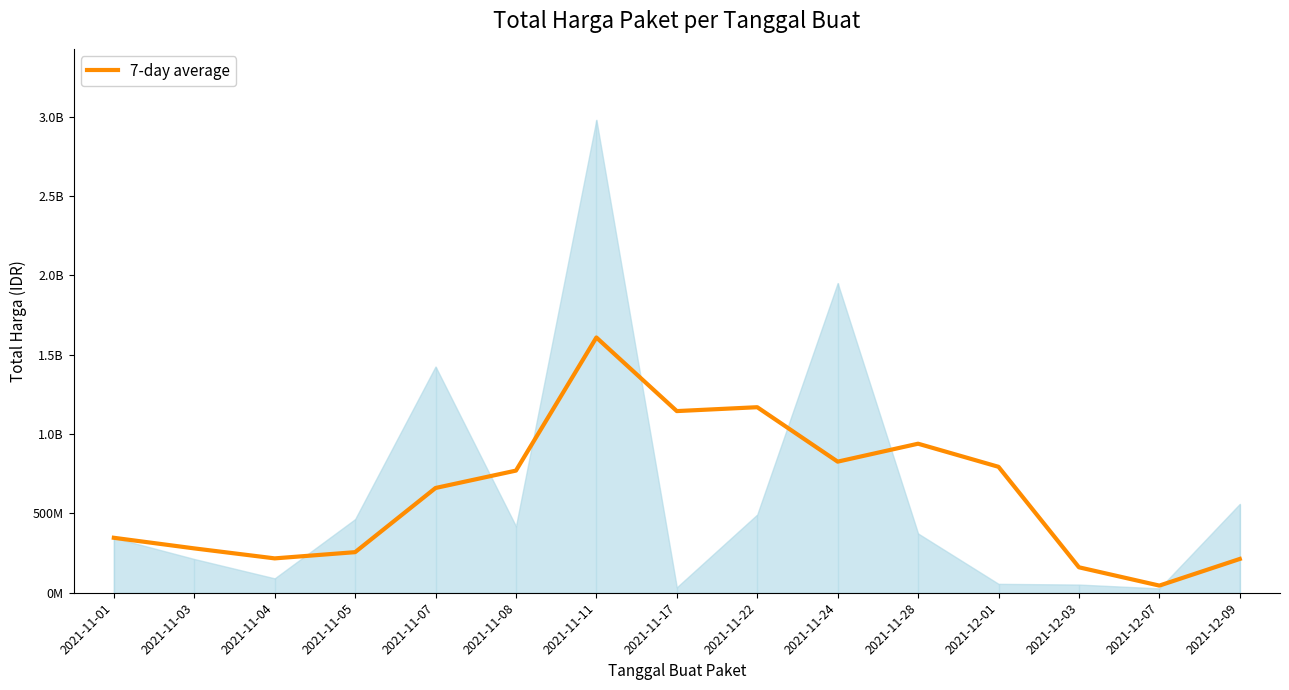

What is the difference between the values at 2021-11-17 and 2021-11-28?

205597113.3